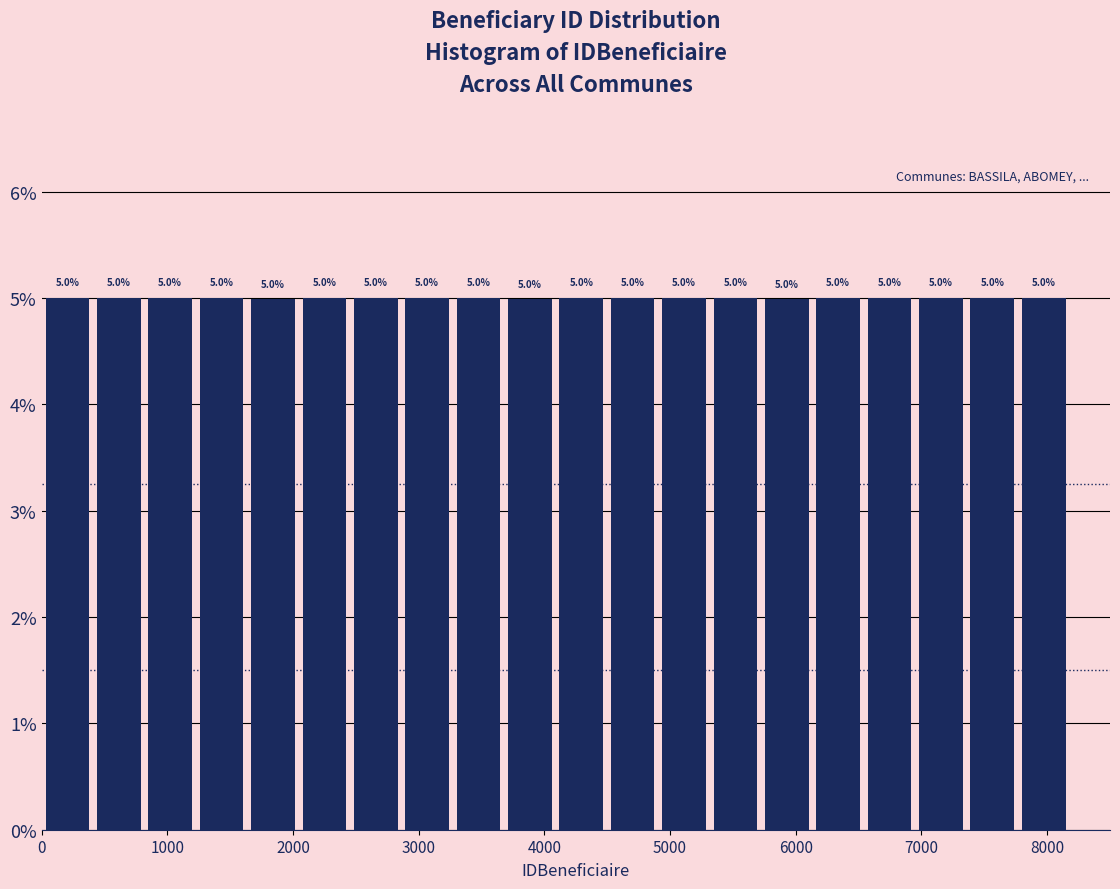

Reading left to right, list every bar in this chart as the range it spans on the x-axis followed by its height. The bar edges are not printed on the chart, so give them approximately, as read against the axis.

0 to 400: 5.0
400 to 800: 5.0
800 to 1200: 5.0
1200 to 1600: 5.0
1600 to 2000: 5.0
2000 to 2500: 5.0
2500 to 2900: 5.0
2900 to 3300: 5.0
3300 to 3700: 5.0
3700 to 4100: 5.0
4100 to 4500: 5.0
4500 to 4900: 5.0
4900 to 5300: 5.0
5300 to 5700: 5.0
5700 to 6100: 5.0
6100 to 6500: 5.0
6500 to 7000: 5.0
7000 to 7400: 5.0
7400 to 7800: 5.0
7800 to 8200: 5.0